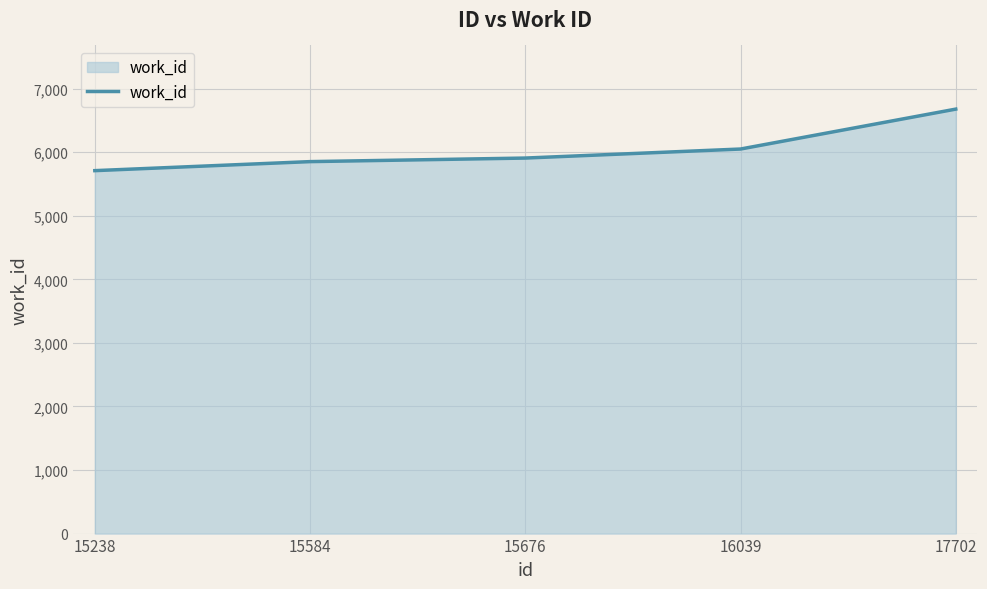

What value does the data have at 17702, to the nearest 100?

6700